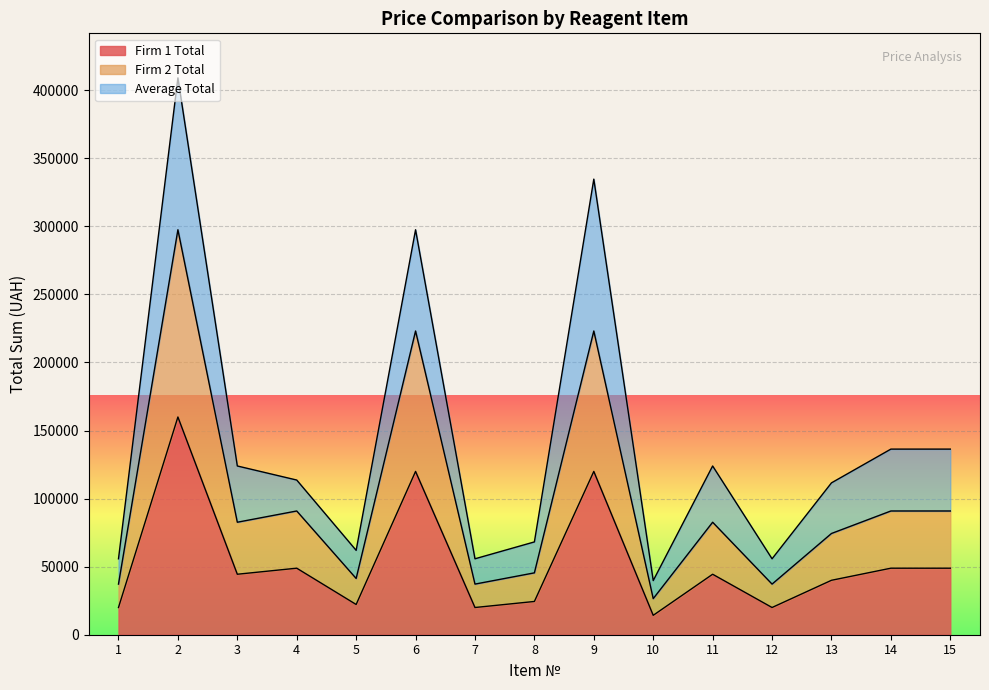

True or false: Firm 2 Total has more than 2 interior local peaks.

True